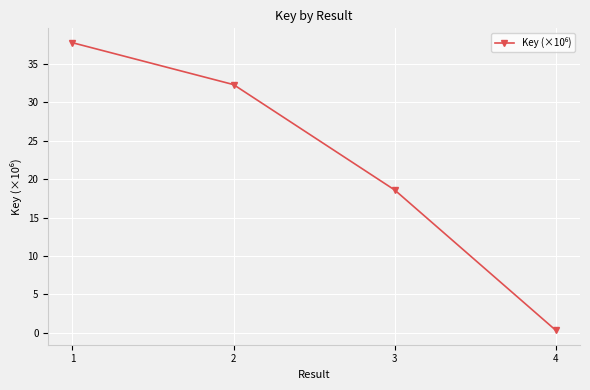

List the labels in order of value, largest first.

1, 2, 3, 4